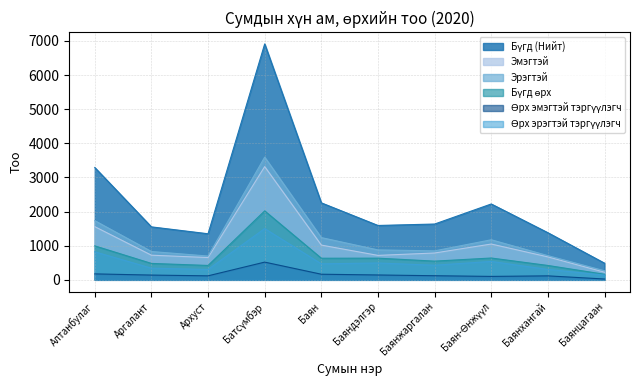

What value does the Эмэгтэй series have at Баяндэлгэр, to the nearest 100?

700